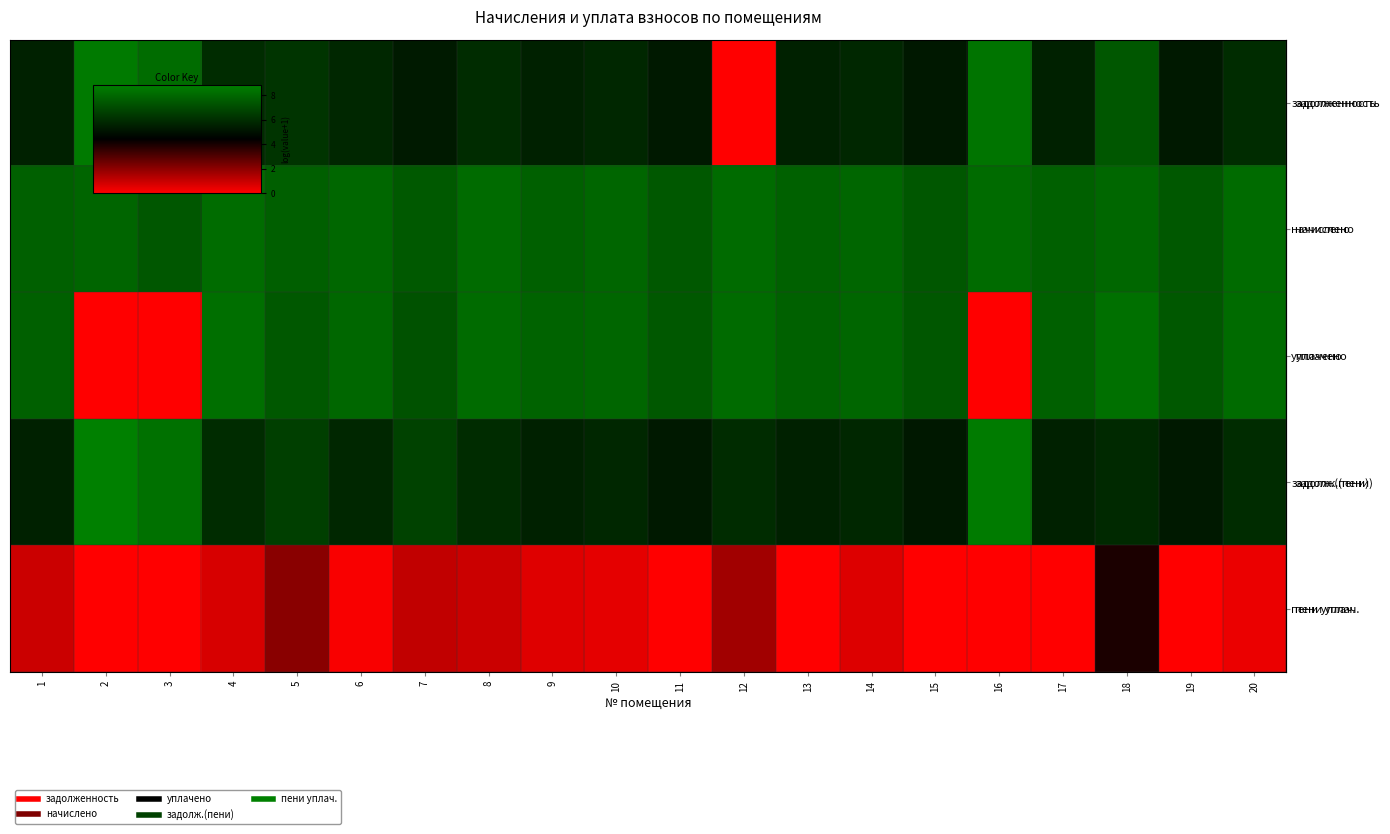

At which category is the sum across all series the highest?

18